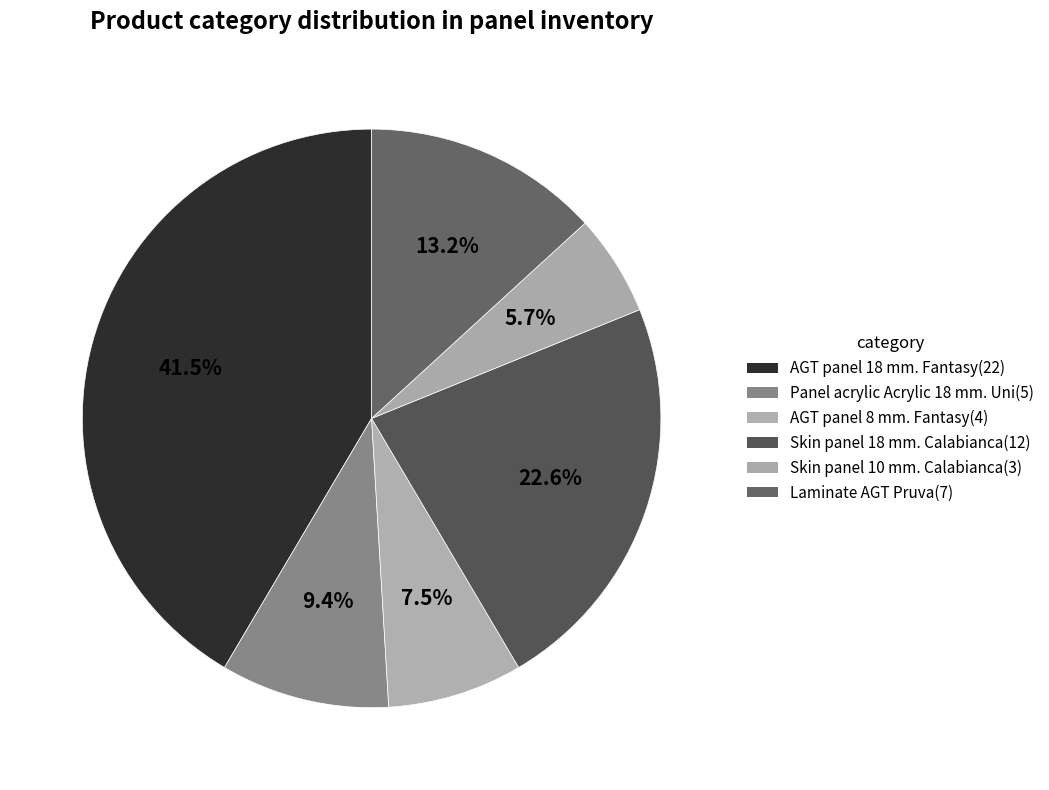

Do AGT panel 18 mm. Fantasy and Panel acrylic Acrylic 18 mm. Uni together represent more than half of the pie?

Yes